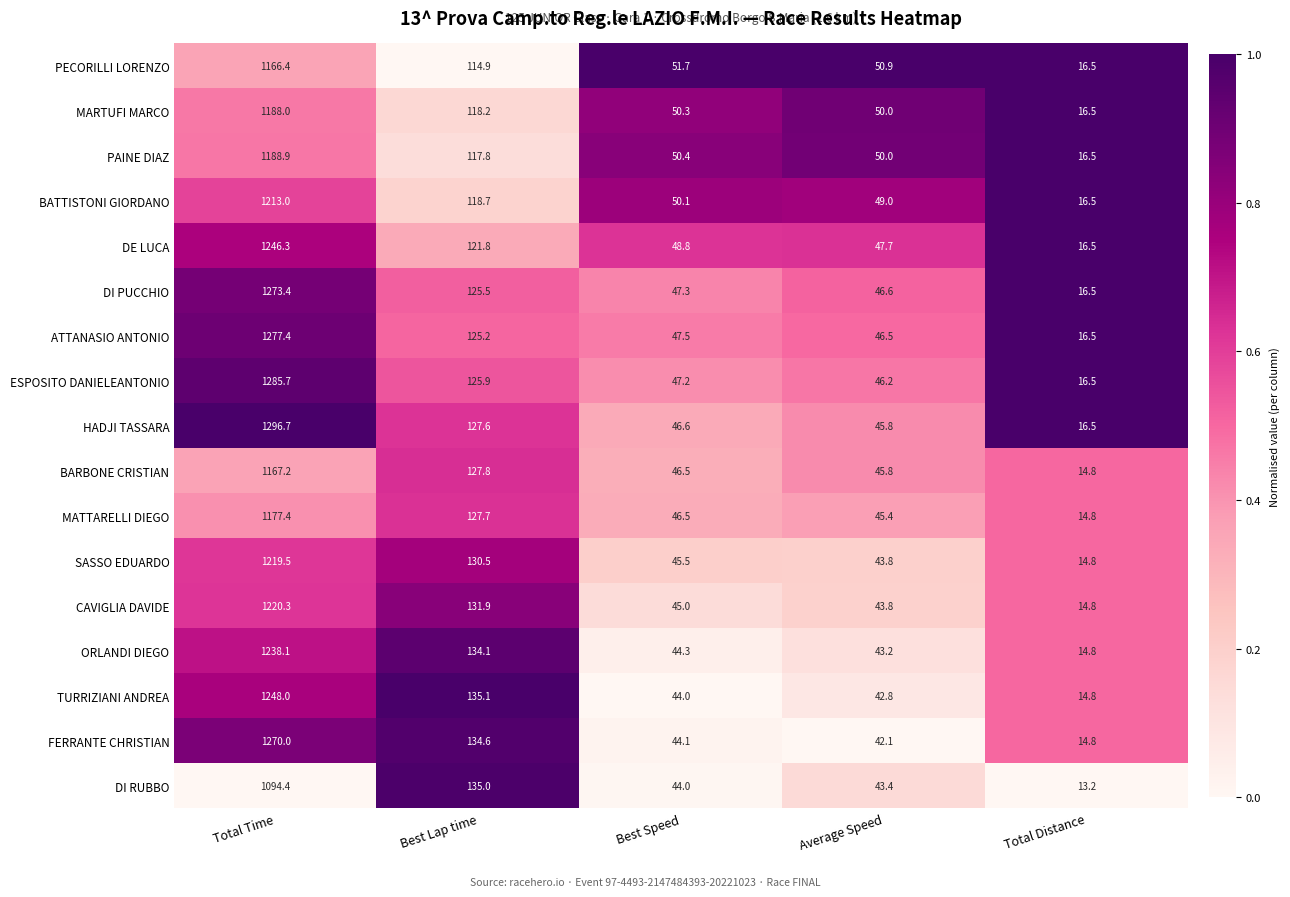

At which category is the sum across all series the highest?

Total Time